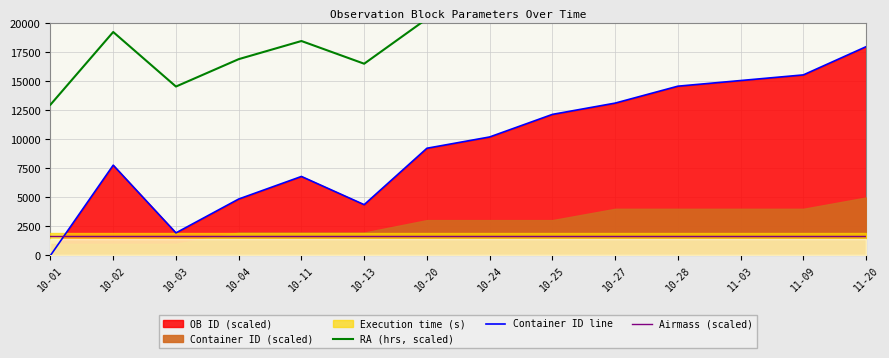

At which label does Airmass (scaled) reach its minimum?

10-01